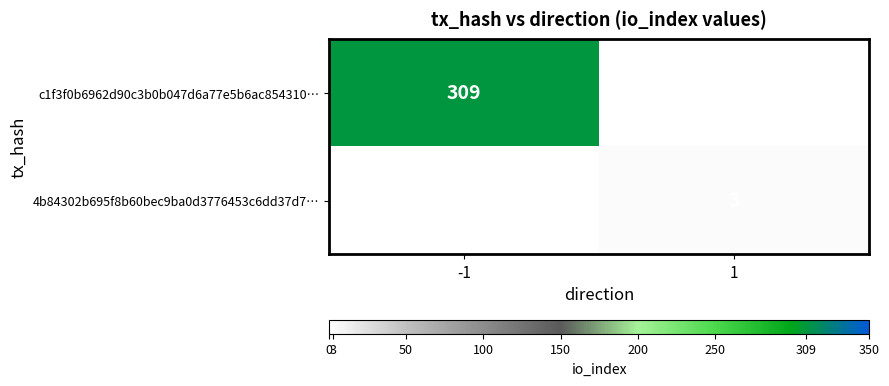

How many categories are shown in the chart?

2